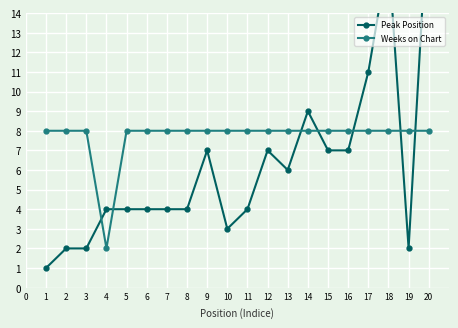

What is the value of the Weeks on Chart point at the 10th from the left?

8